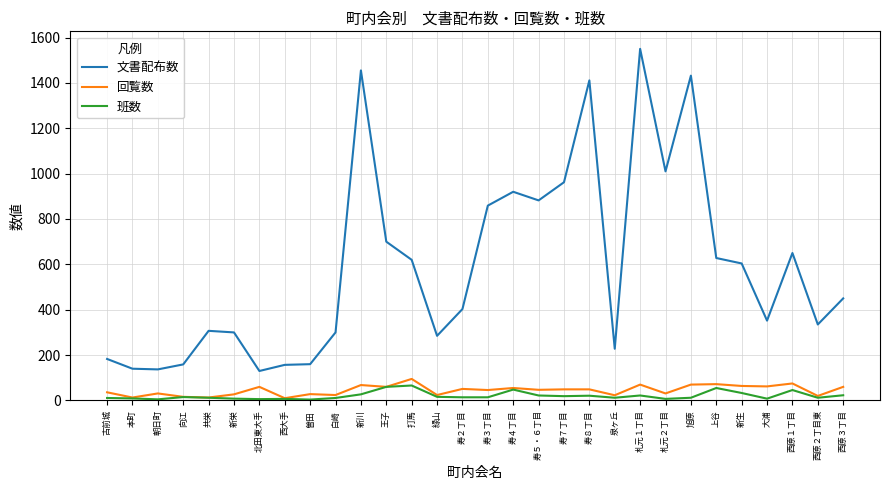

What is the difference between the maximum and minimum values in the 回覧数 series?

85